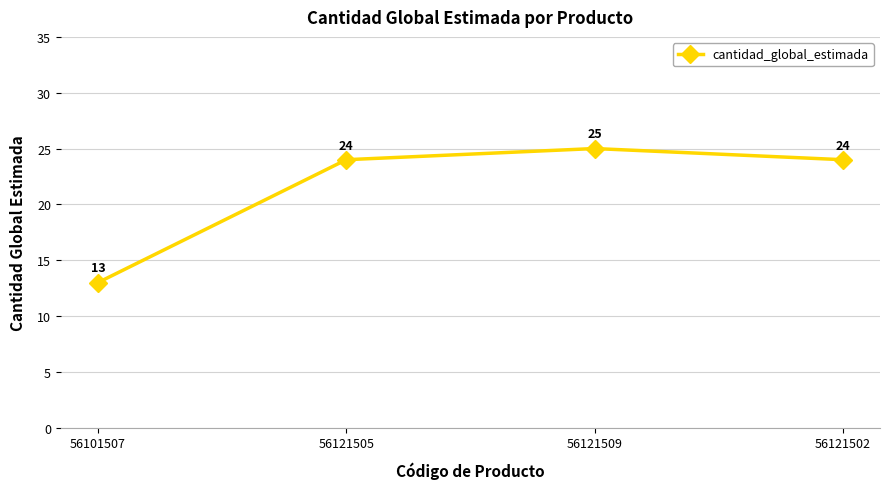

What is the difference between the second highest and minimum values?

11